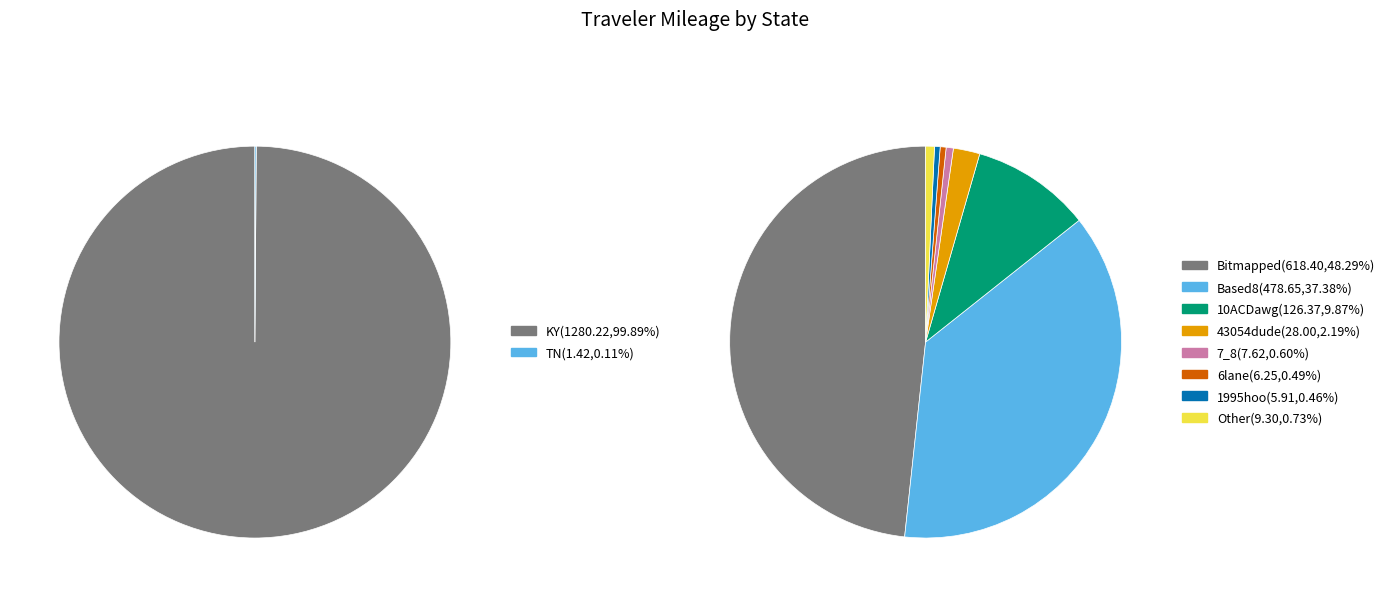

What percentage is the Bitmapped slice, to the nearest percent?

48%